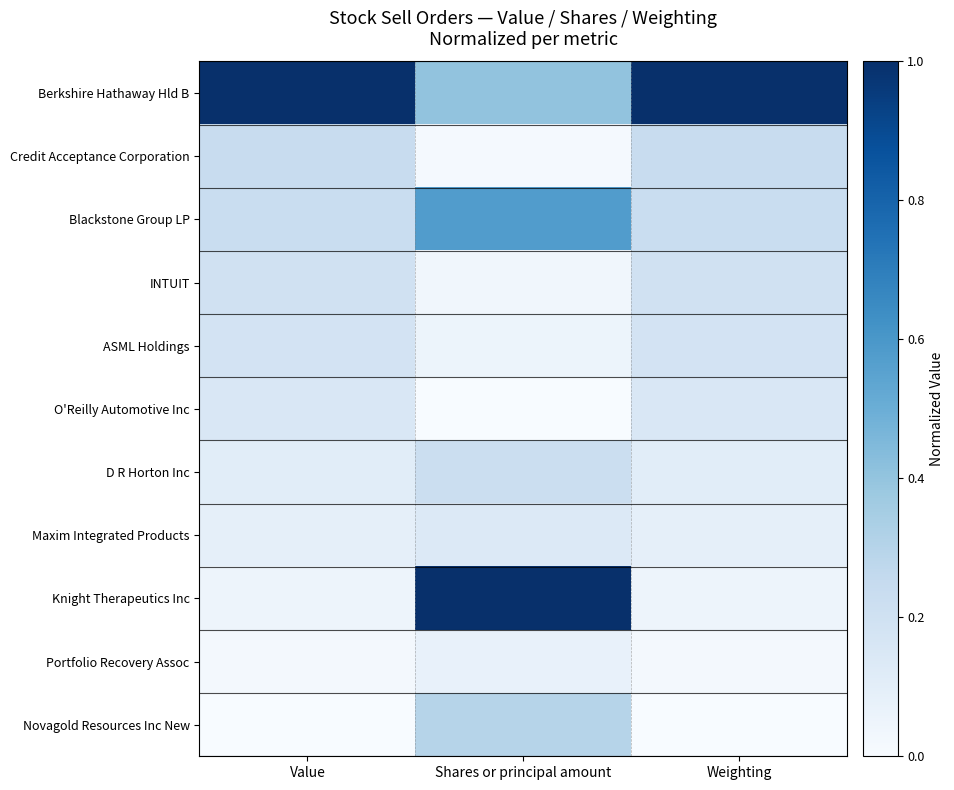

What is the total value across all series at Value?

2.3